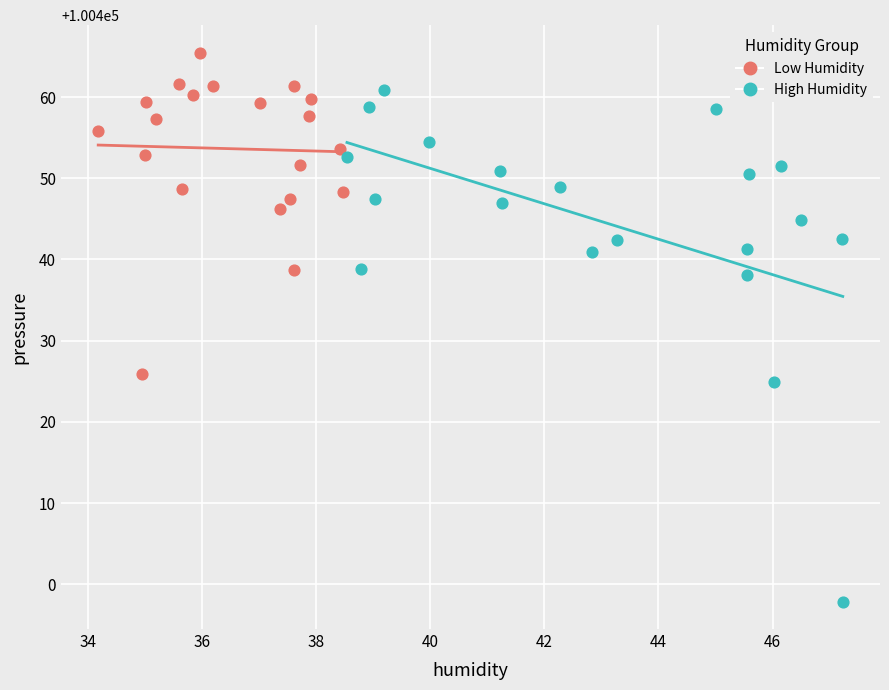

Which series has the widest spread of Y values?

High Humidity